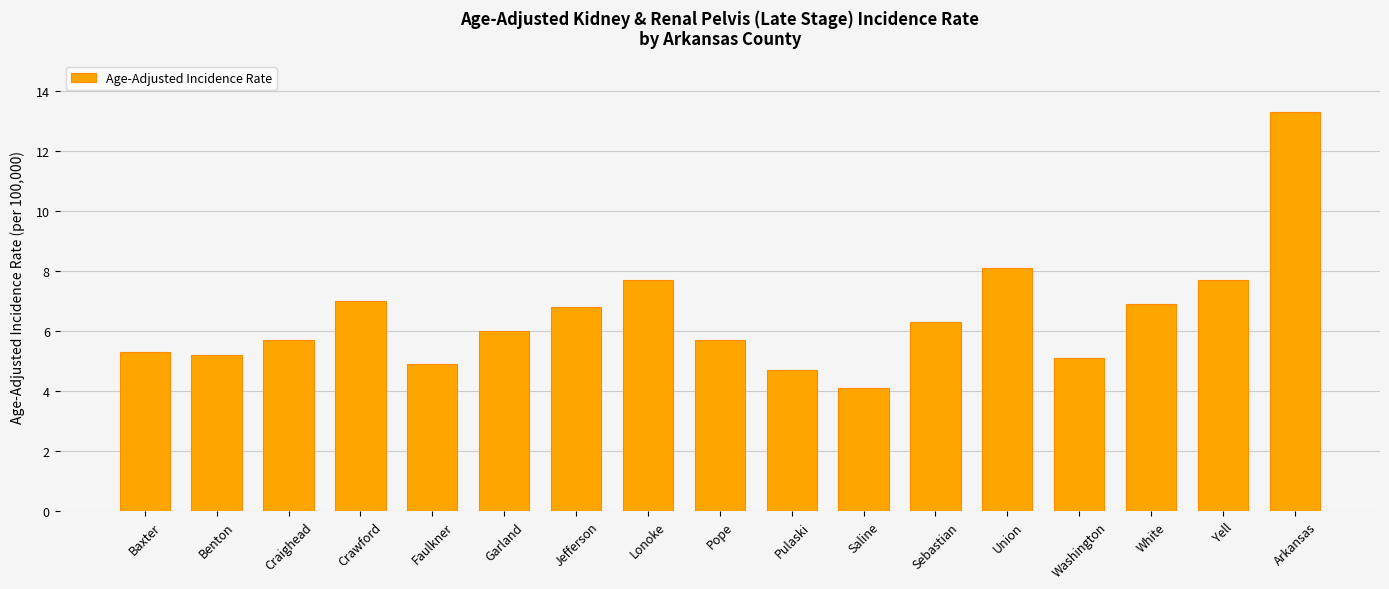

The chart shows a value of 2.3 at Washington. True or false?

False